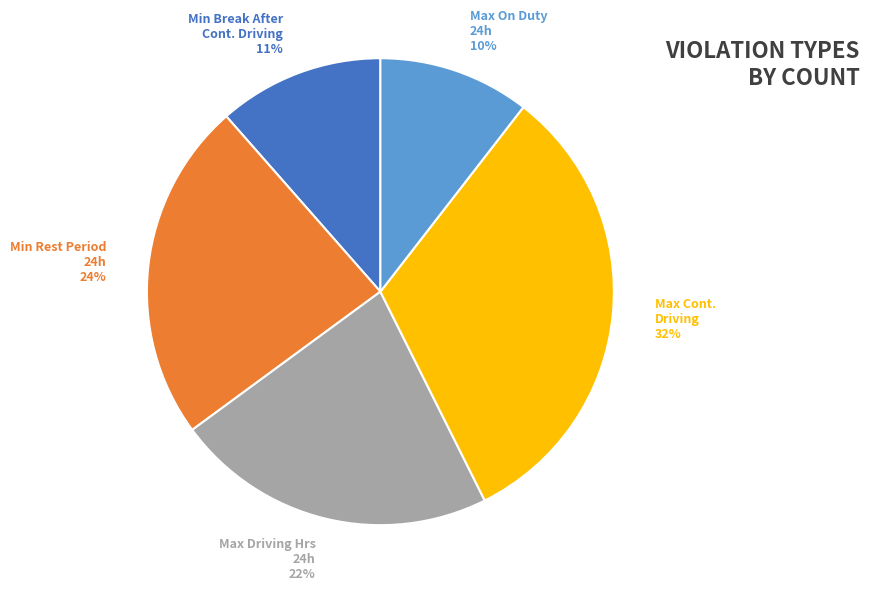

Combined, do Max Driving Hrs 24h 22% and Min Break After Cont. Driving 11% account for over 50%?

No